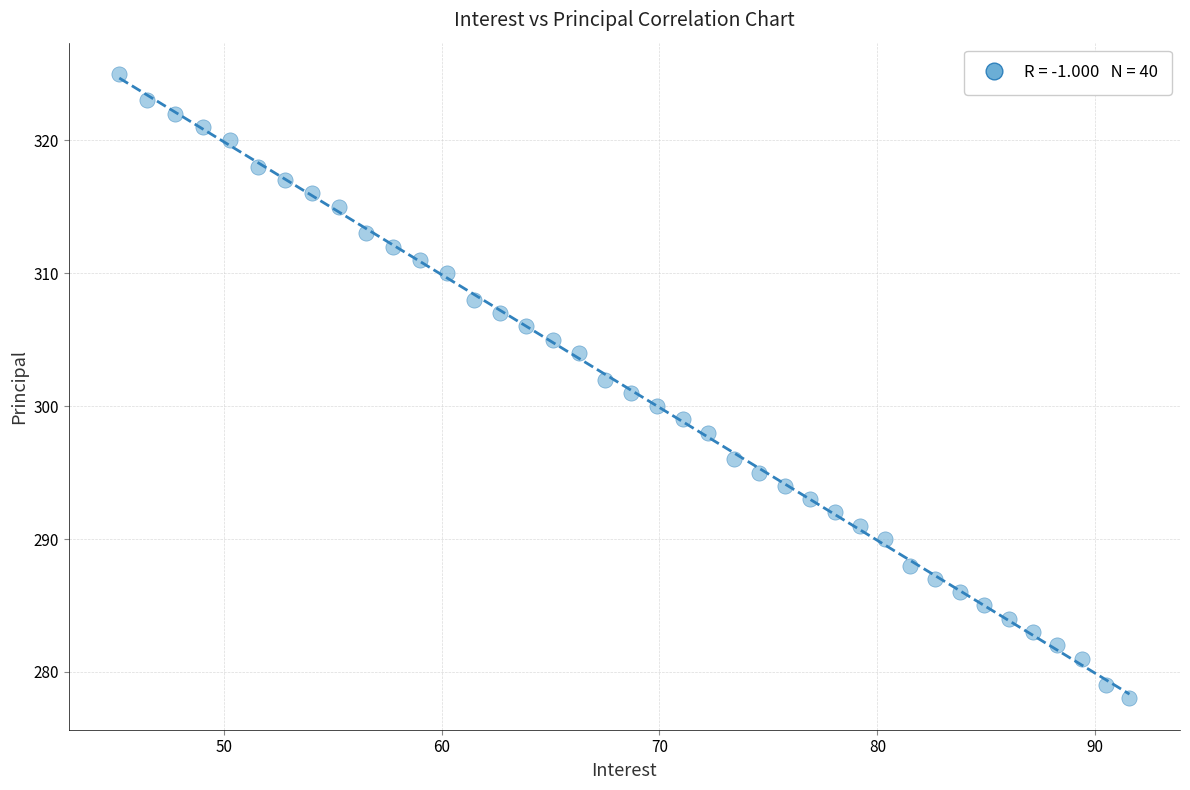

What is the range of Y values (max minus min)?

47